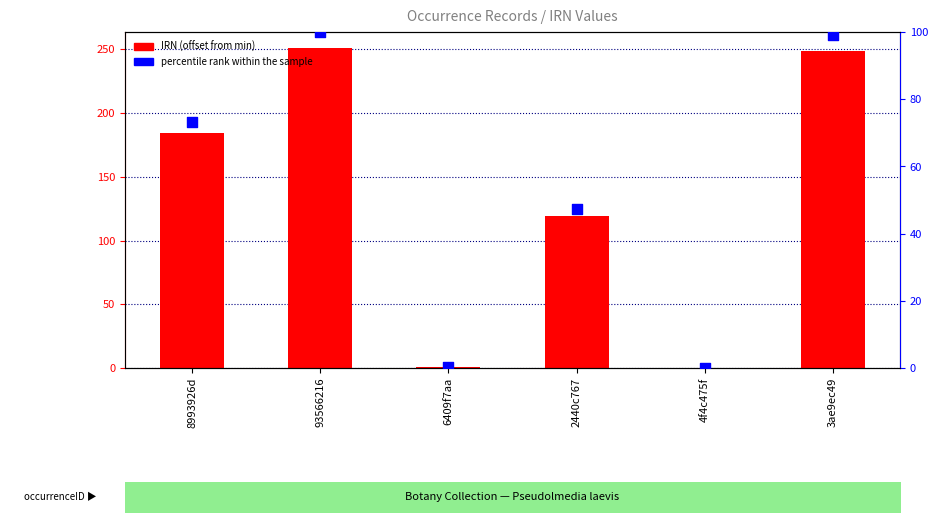

Which series has the largest total across all categories?

IRN (offset from min)